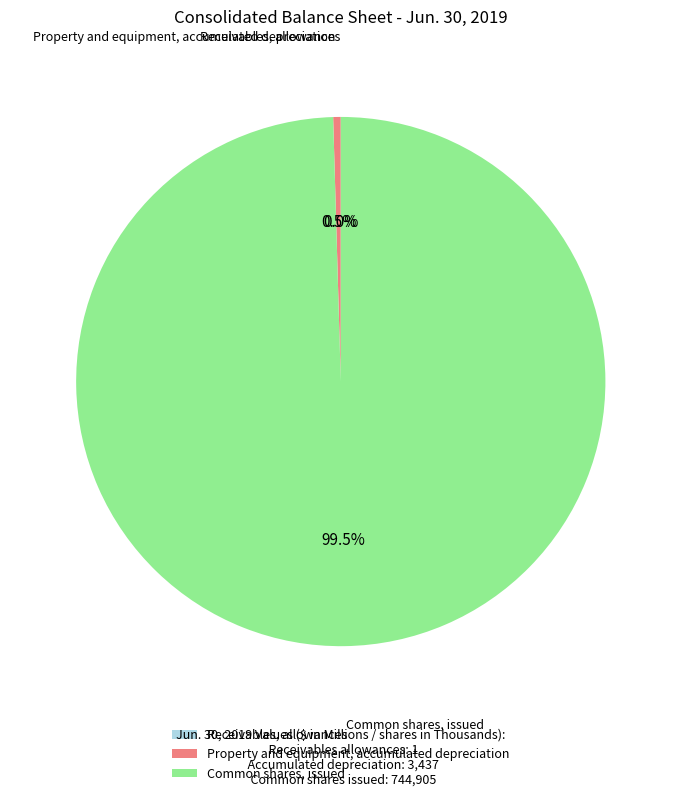

Which slice is the largest?

Common shares, issued